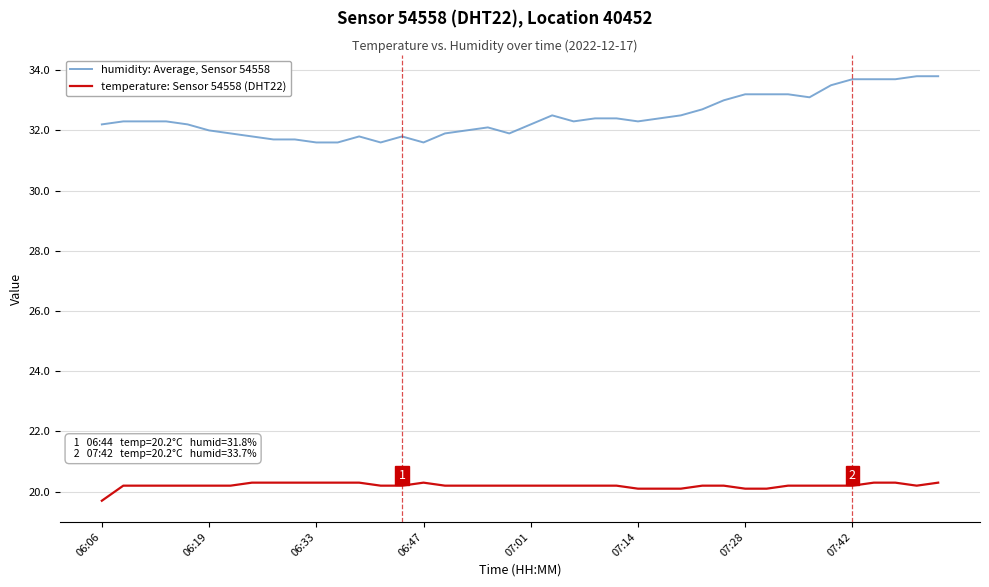

What is the smallest value displayed?

19.7